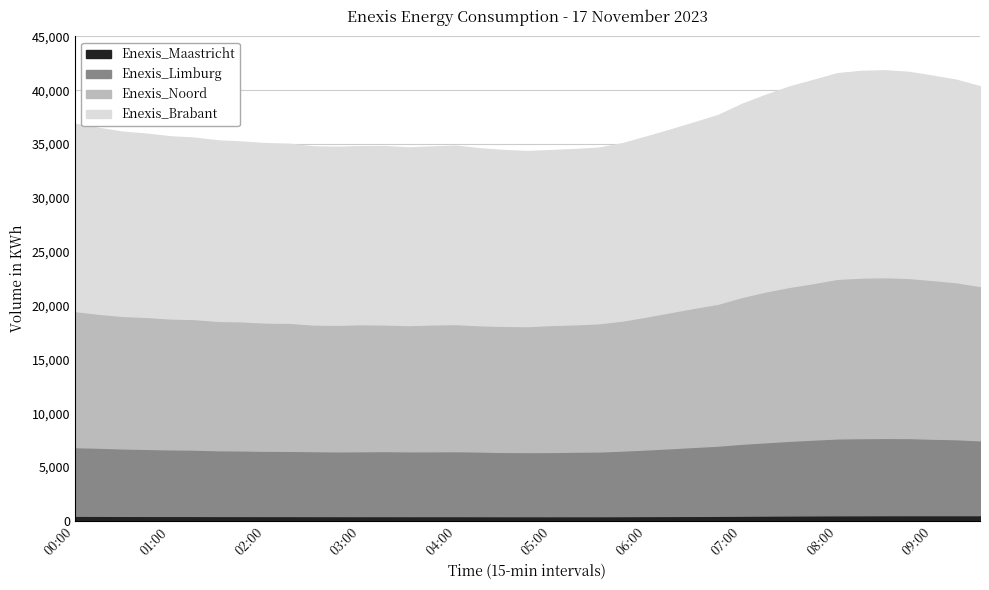

At 04:00, list the series in order from largest to smallest.

Enexis_Brabant, Enexis_Noord, Enexis_Limburg, Enexis_Maastricht